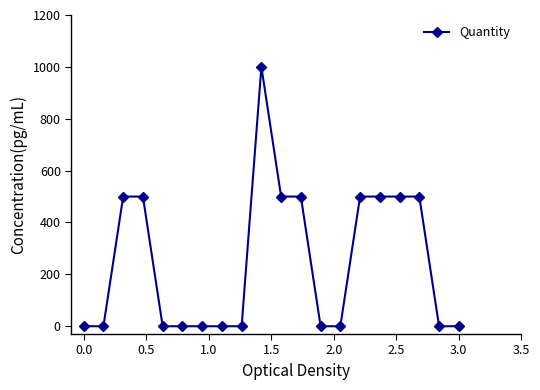

True or false: there are more than 0 points higher than both neighbors.

True